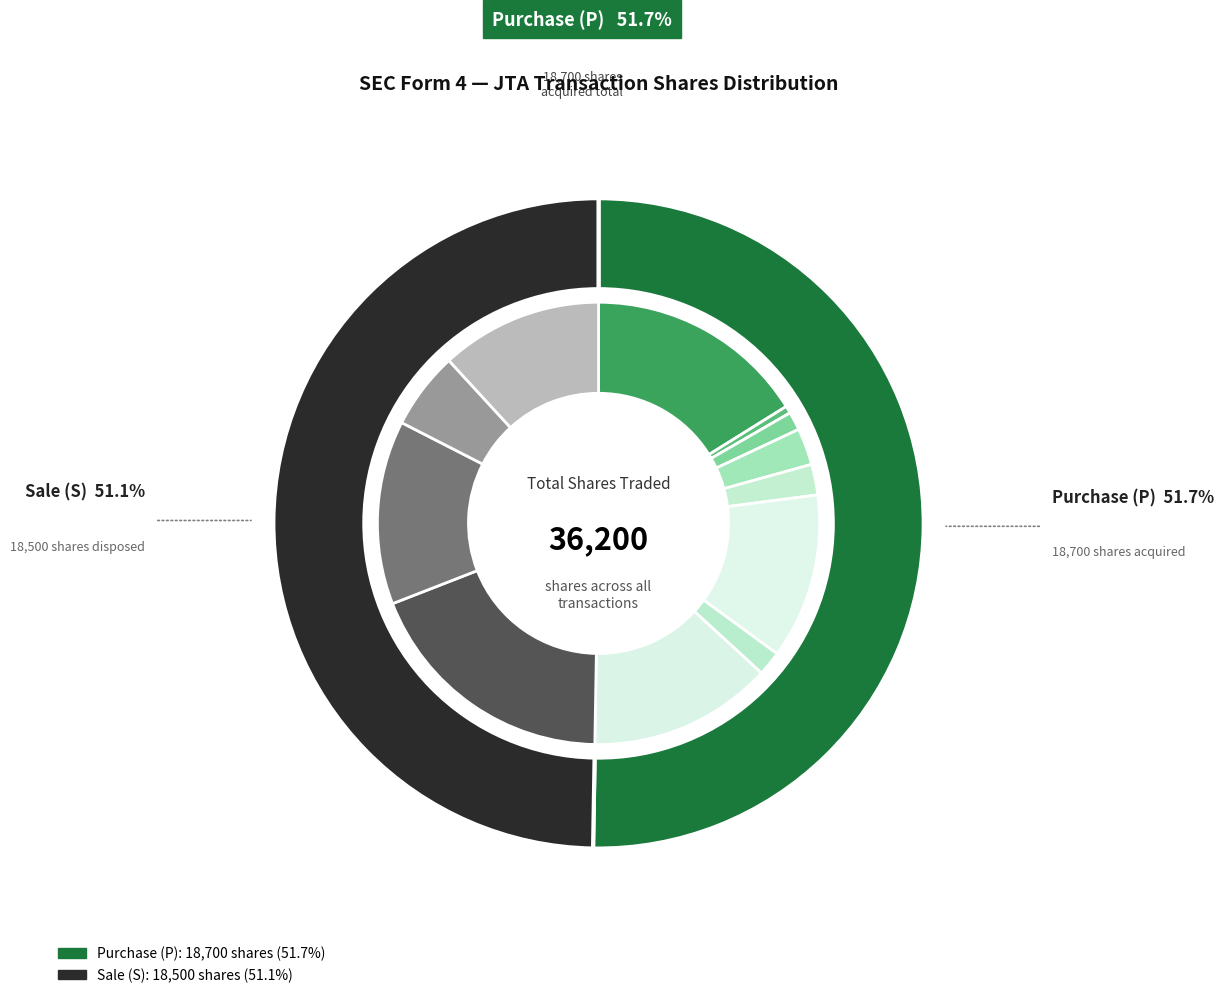

What portion of the pie excludes 2018-08-22 S?

94.4%